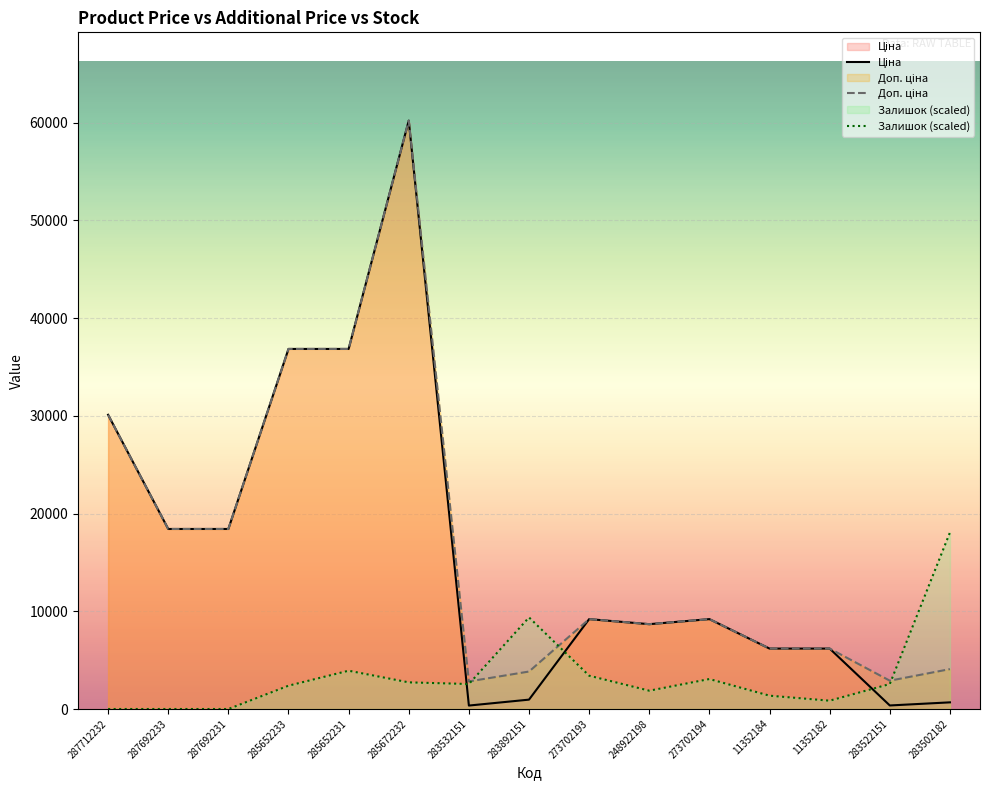

Reading right to left, list all the values displayed in this chart.

Ціна: 680.4	362.1	6182.6	6182.6	9196.3	8679.5	9196.3	958.4	352.6	60205.6	36841.8	36841.8	18420.9	18420.9	30102.8
Доп. ціна: 4082.3	2896.6	6182.6	6182.6	9196.3	8679.5	9196.3	3833.8	2821.2	60205.6	36841.8	36841.8	18420.9	18420.9	30102.8
Залишок (scaled): 18061.7	2555.9	852.0	1363.1	3067.1	1874.3	3407.9	9371.6	2555.9	2726.3	3919.0	2385.5	0.0	0.0	0.0